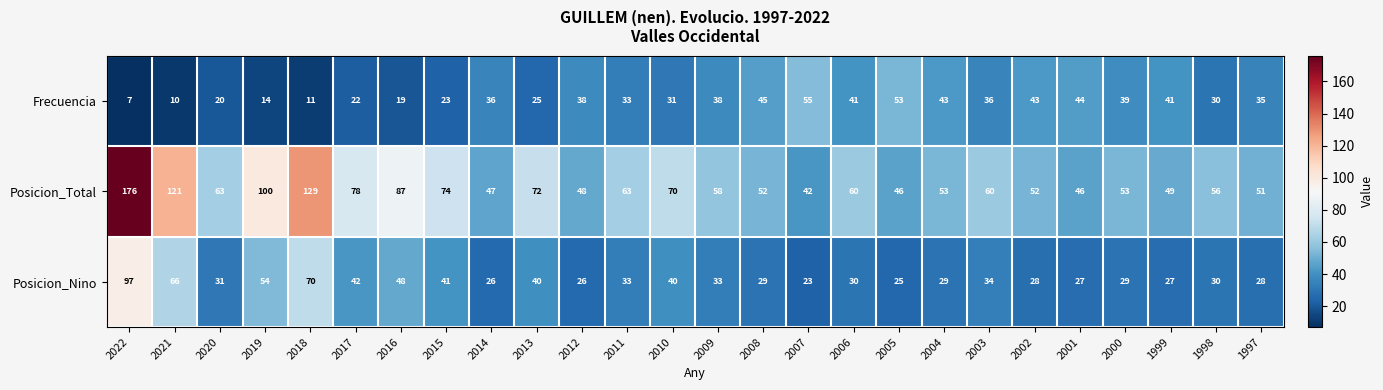

What is the maximum value shown in the chart?

176